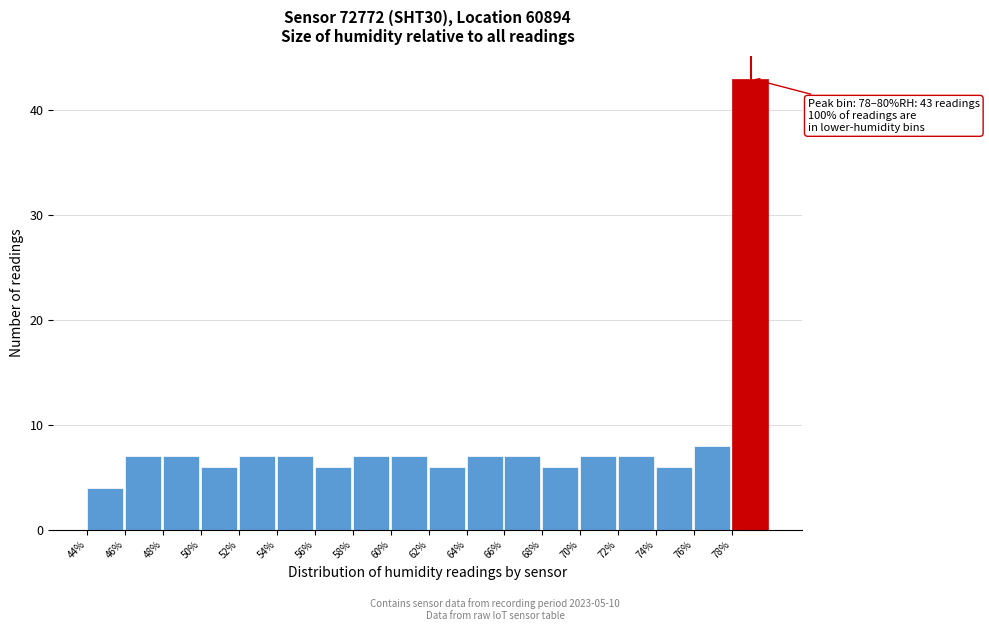

Which range on the x-axis has the tallest bar?

78 to 80